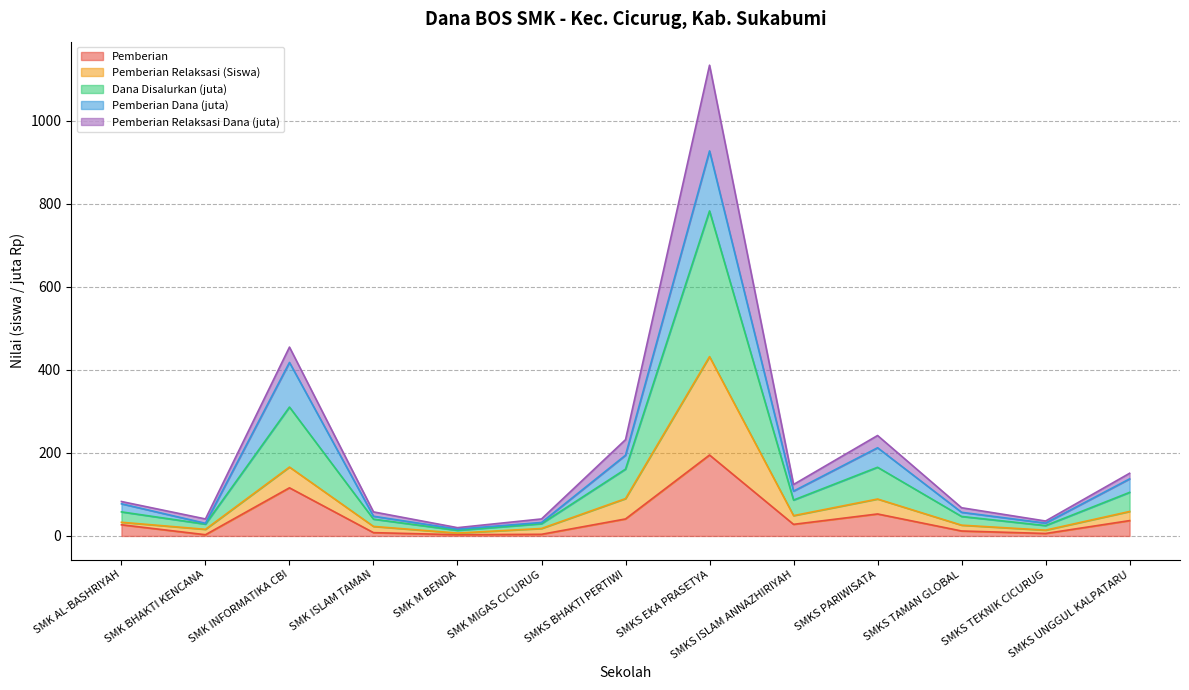

What is the sum of the Pemberian values at SMK BHAKTI KENCANA and SMKS UNGGUL KALPATARU?

40.0